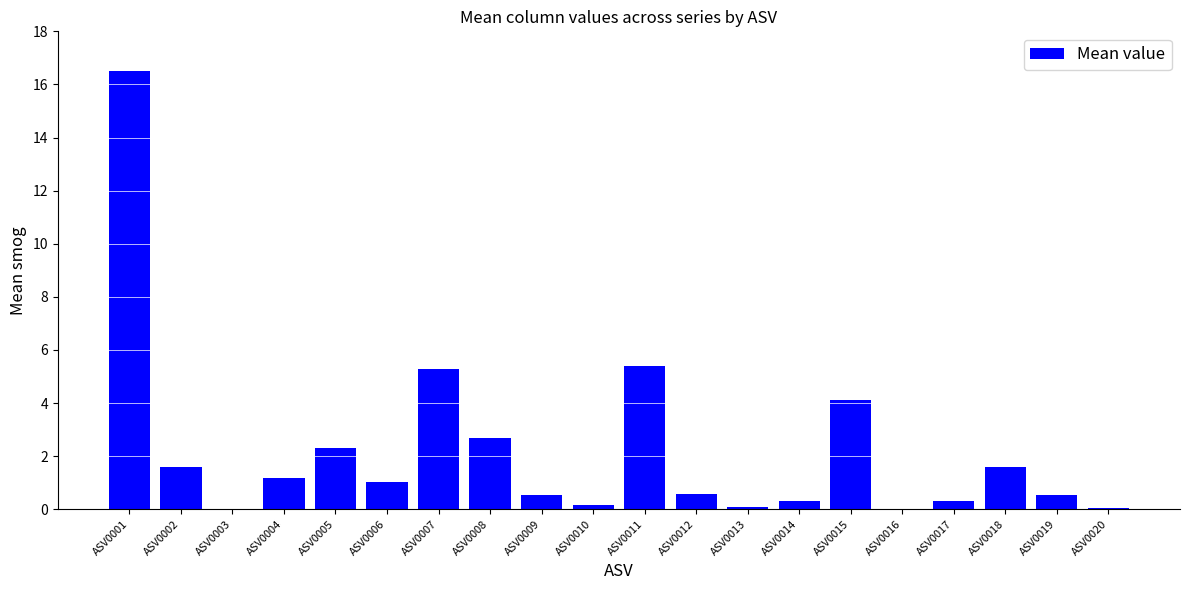

Read the value at ASV0015.

4.1